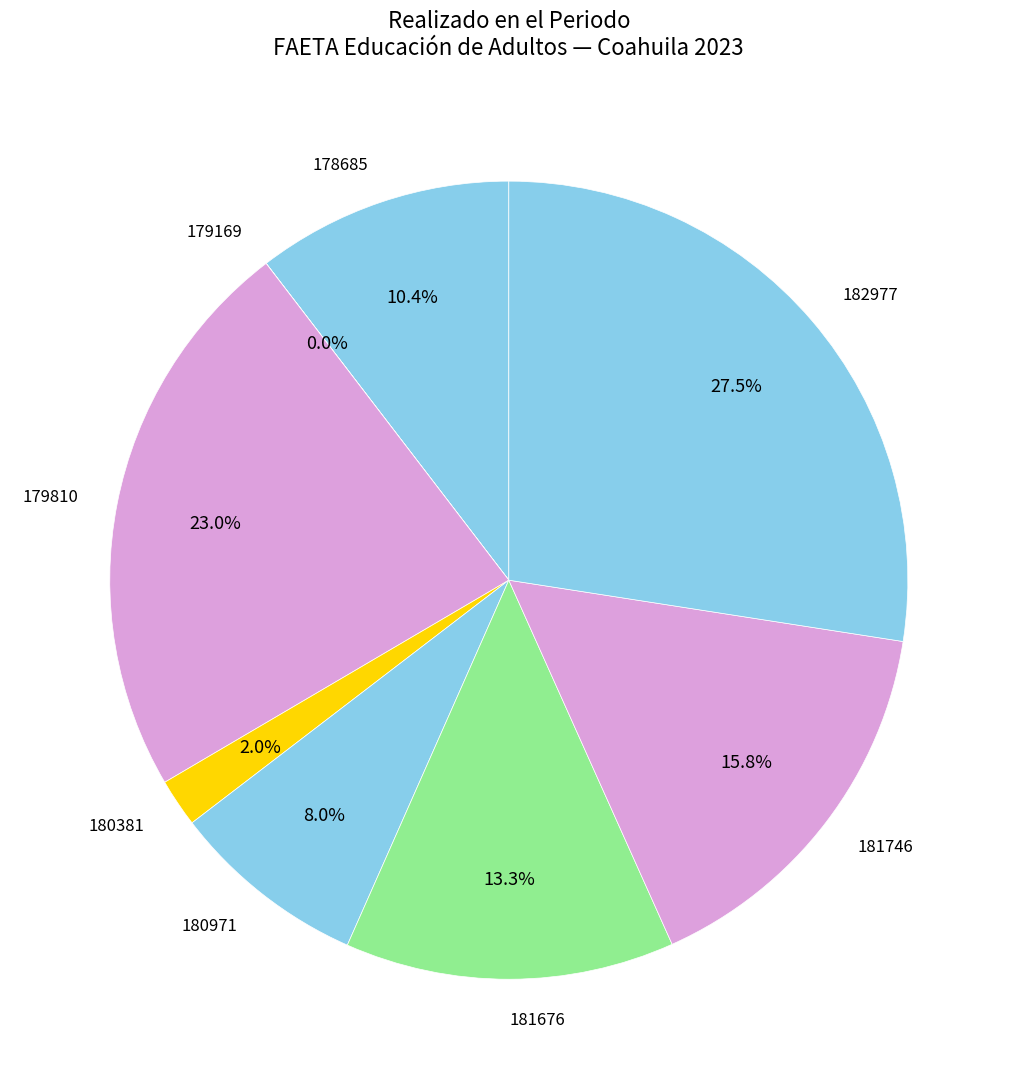

Which has a higher value, 182977 or 178685?

182977